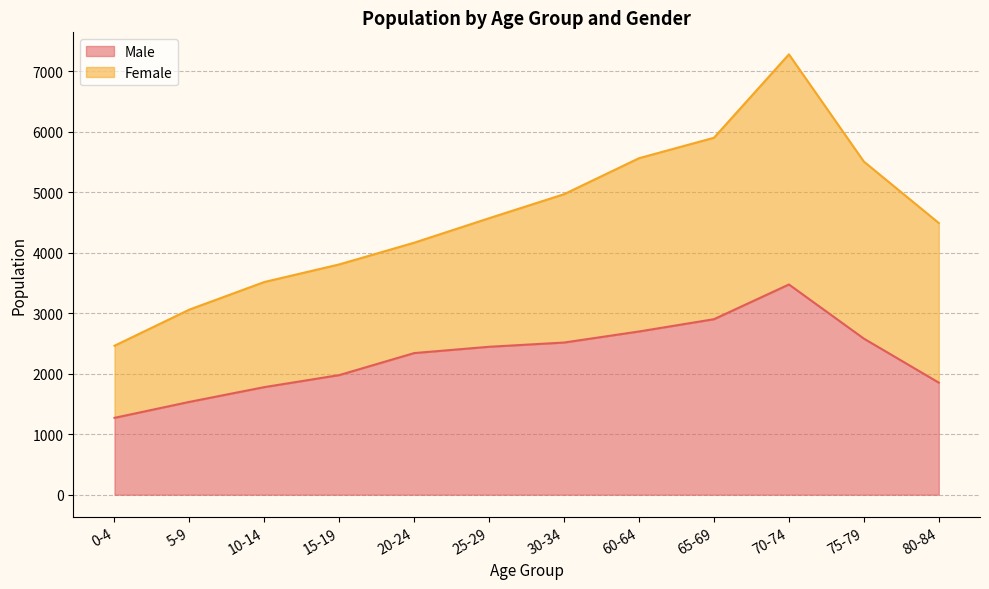

Which has a higher value, 15-19 or 70-74?

70-74